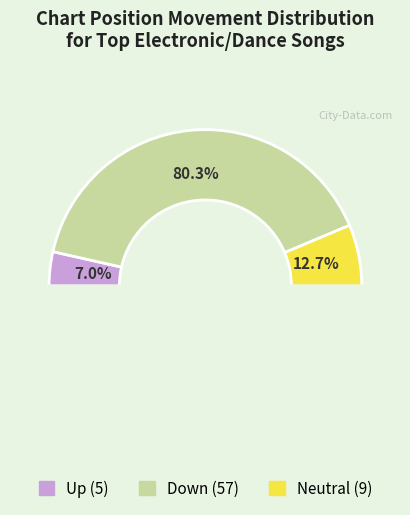

Which category has the biggest portion of the pie?

down